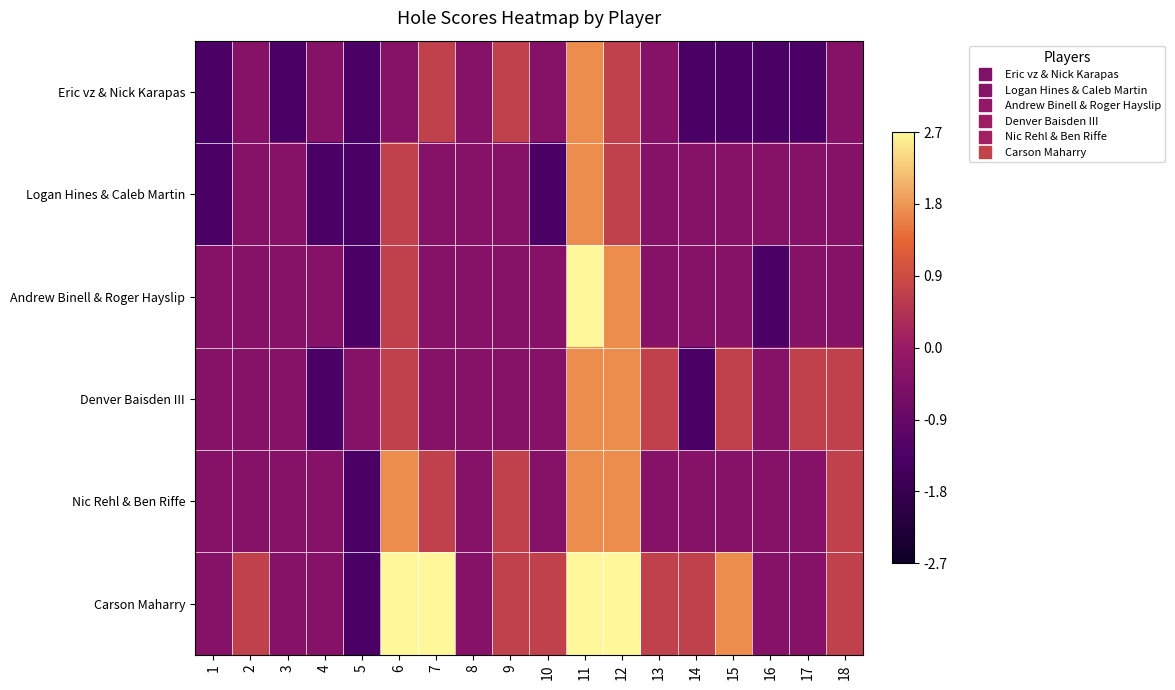

Between 15 and 10, which is larger?

10